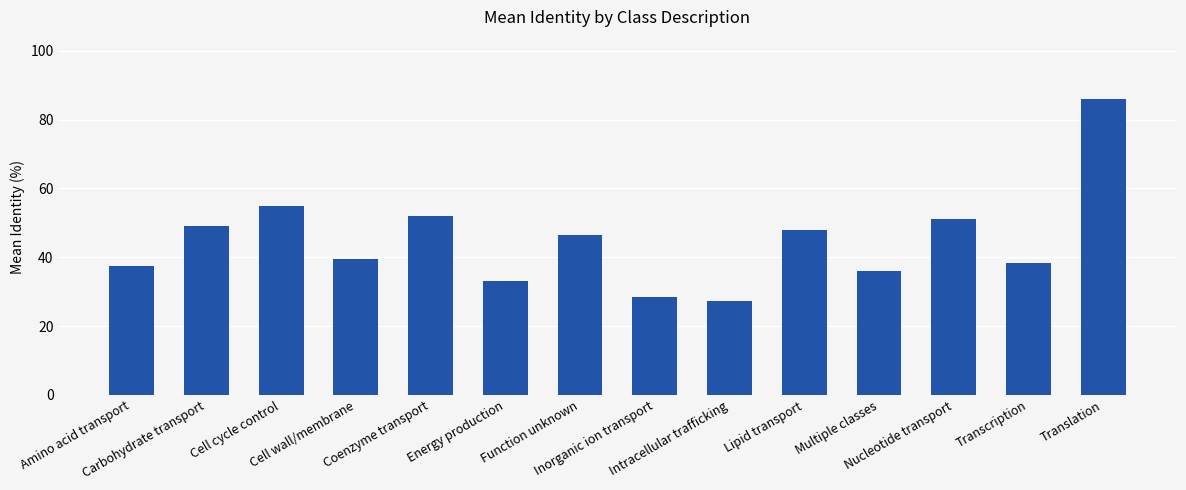

How many values are below 46?

7